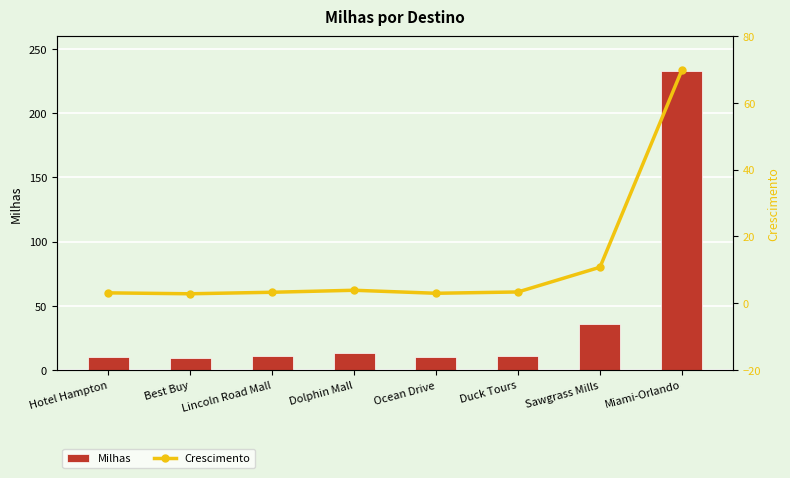

What is the difference between the Crescimento values at Sawgrass Mills and Ocean Drive?

7.8